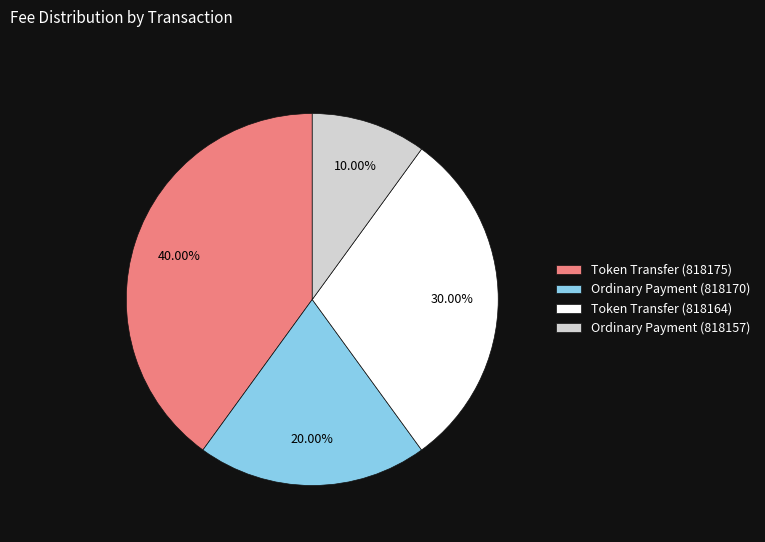

What is the smallest slice in the pie chart?

Ordinary Payment (818157)